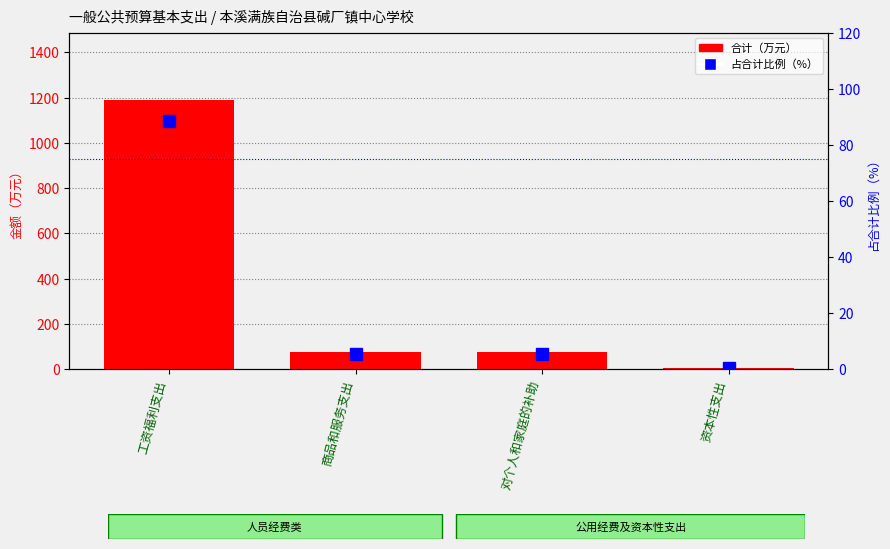

Are the bars horizontal?

No